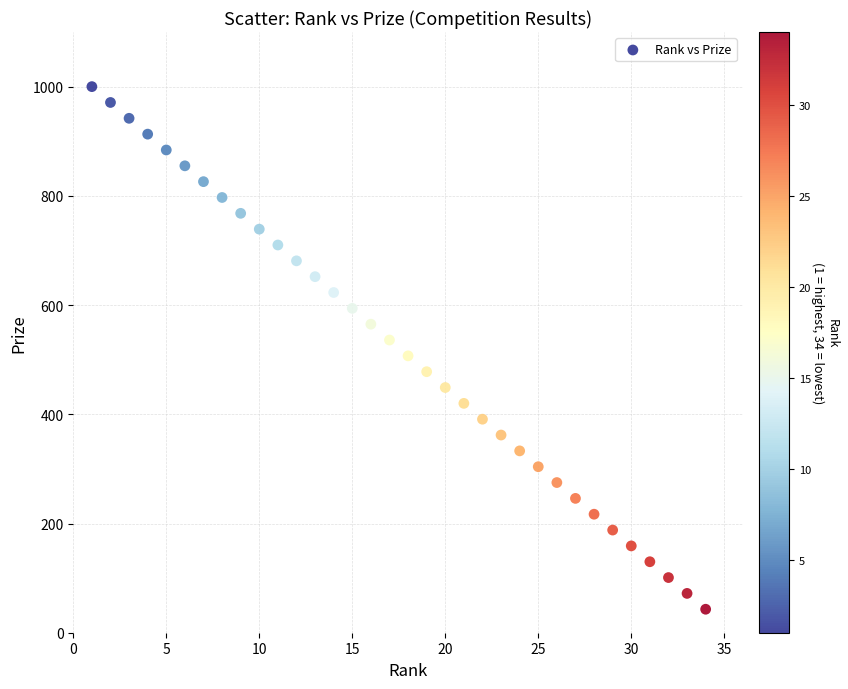

What is the range of Y values (max minus min)?

957